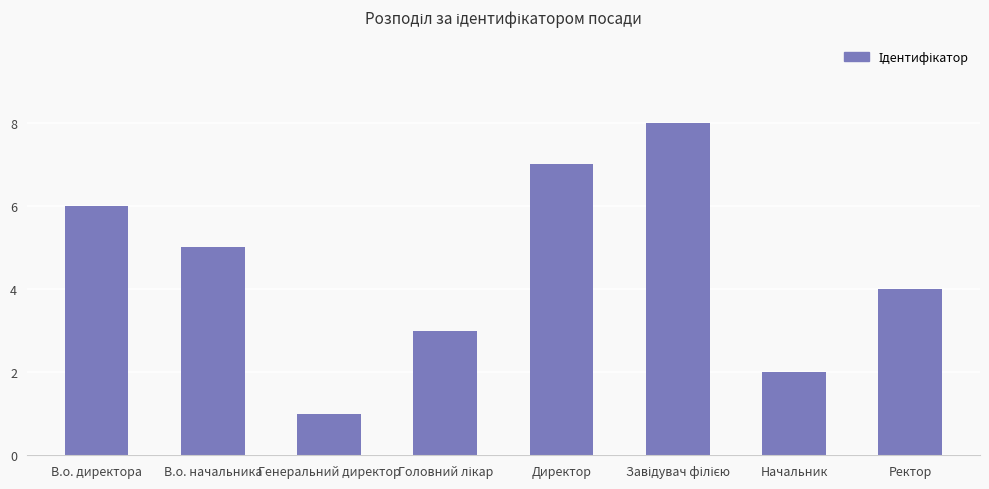

Is it true that the value at Директор is 7?

True